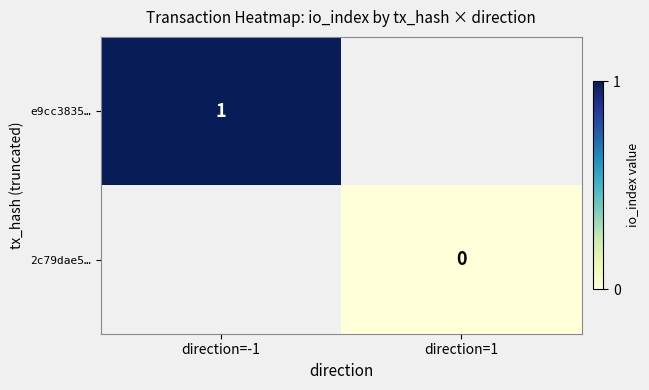

At direction=-1, list the series in order from largest to smallest.

e9cc3835…, 2c79dae5…